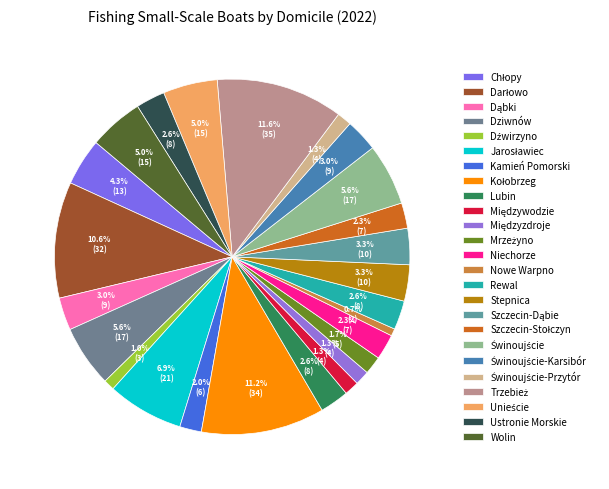

How many slices are in this pie chart?

25